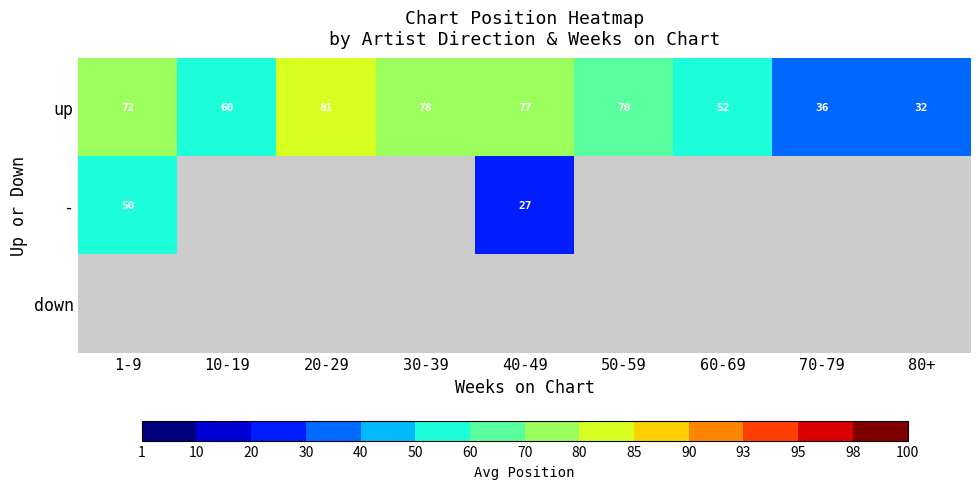

Which category has the lowest value in the up series?

80+